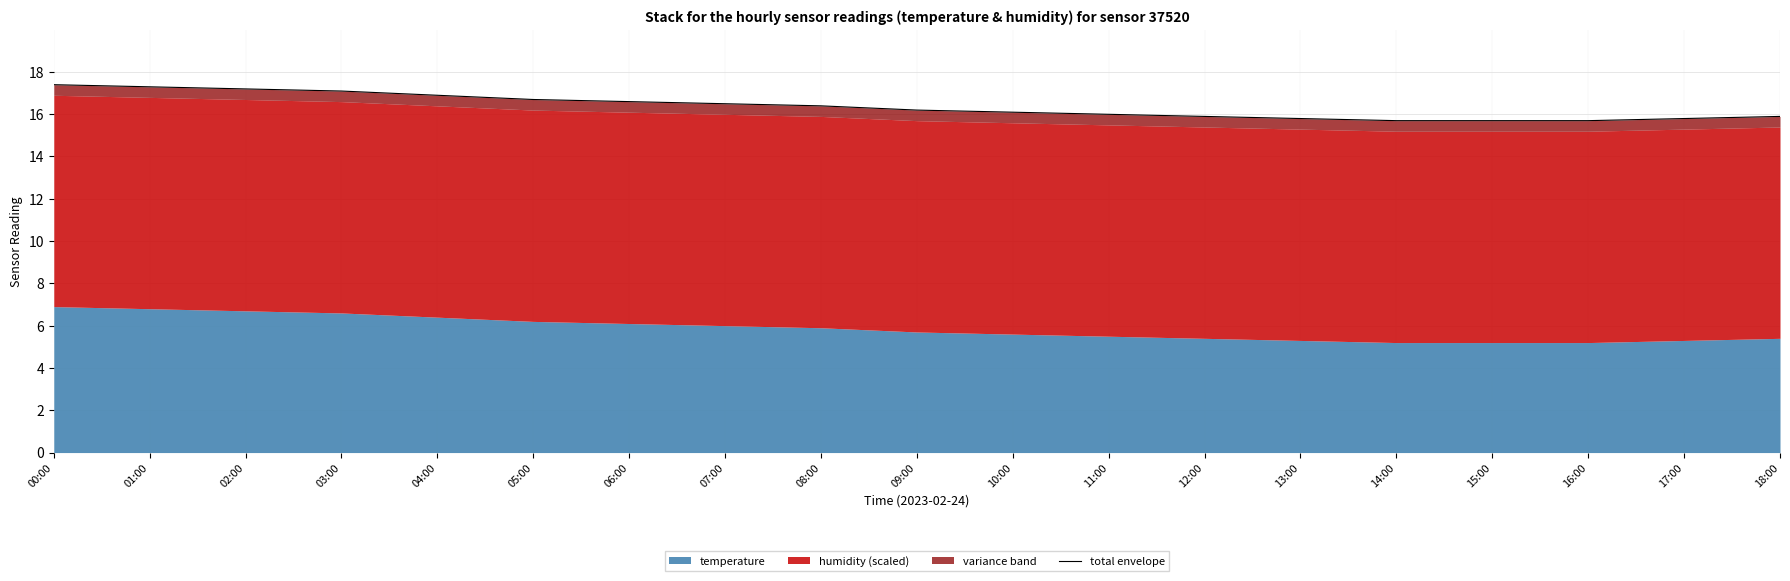

How many data points does each series have?

19